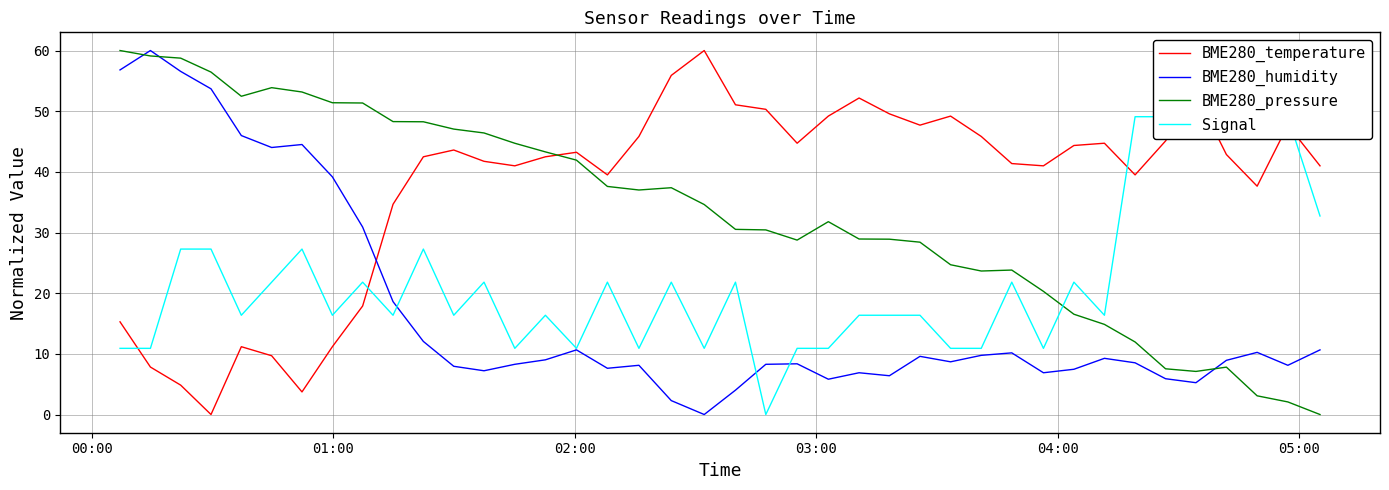

What is the difference between the maximum and minimum values in the BME280_pressure series?

60.0